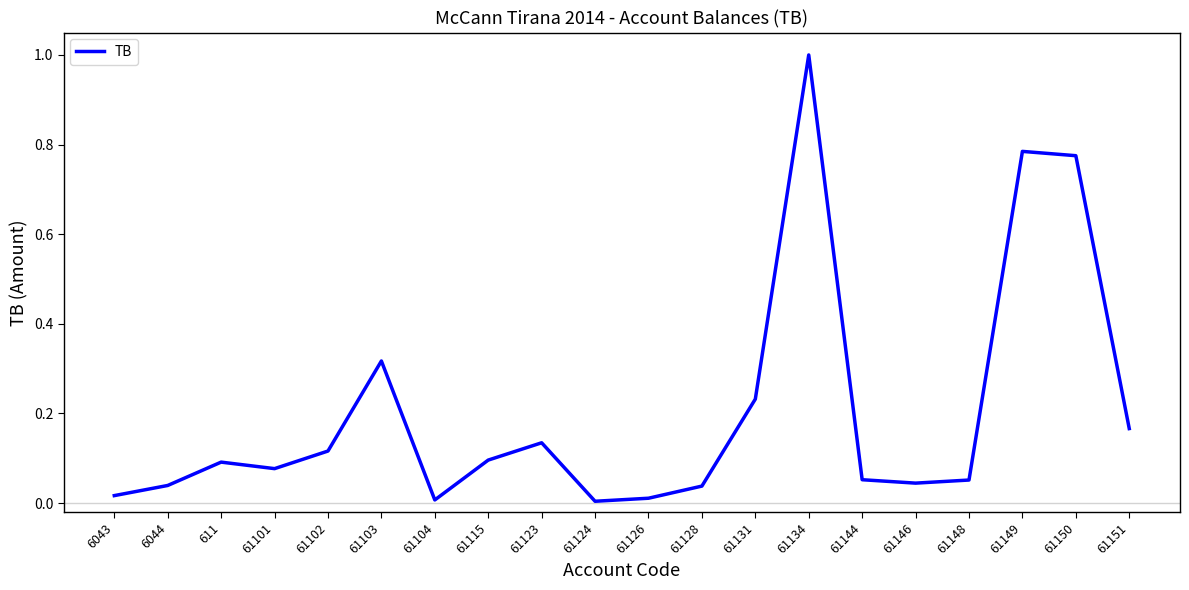

Is this an area chart (filled region under the line)?

No